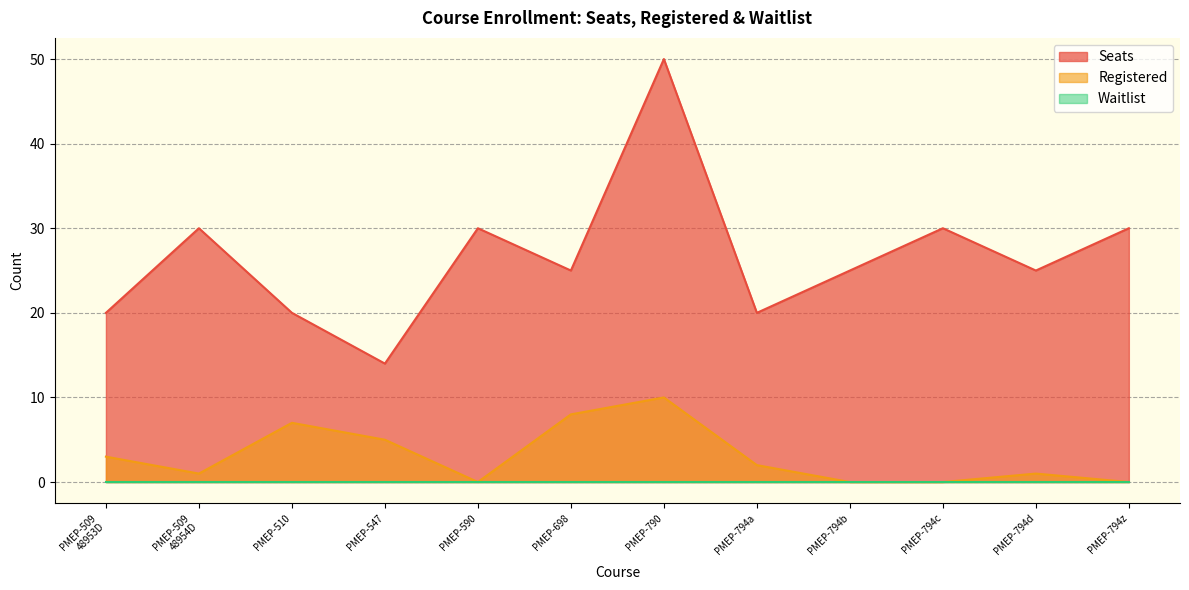

At which category does Registered reach its first local peak?

PMEP-510